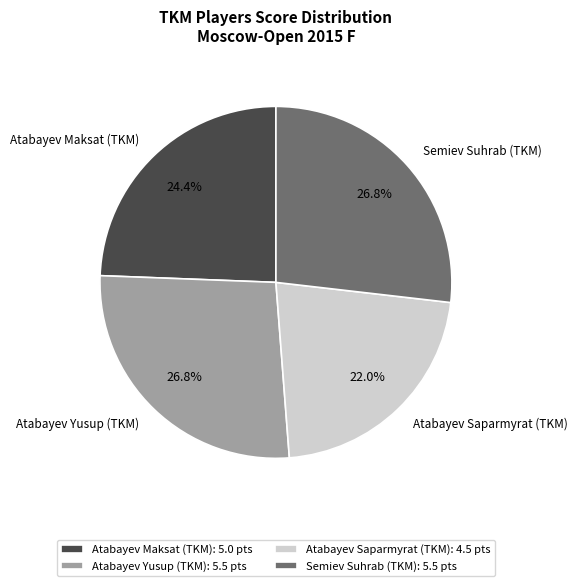

To the nearest percent, what percentage of the pie is Atabayev Saparmyrat (TKM)?

22%